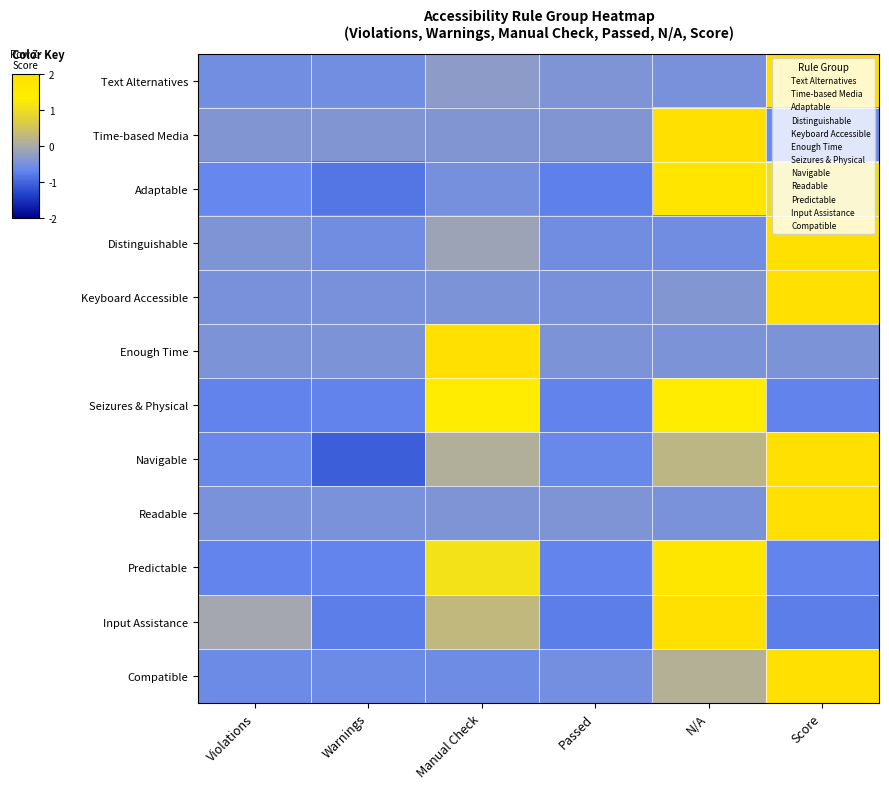

Reading left to right, list all the values displayed in this chart.

Text Alternatives: Violations=-0.5	Warnings=-0.5	Manual Check=-0.3	Passed=-0.4	N/A=-0.5	Score=2.2
Time-based Media: Violations=-0.4	Warnings=-0.4	Manual Check=-0.4	Passed=-0.4	N/A=2.2	Score=-0.6
Adaptable: Violations=-0.7	Warnings=-0.8	Manual Check=-0.5	Passed=-0.7	N/A=1.7	Score=1.0
Distinguishable: Violations=-0.4	Warnings=-0.6	Manual Check=-0.1	Passed=-0.6	N/A=-0.6	Score=2.2
Keyboard Accessible: Violations=-0.5	Warnings=-0.5	Manual Check=-0.4	Passed=-0.5	N/A=-0.4	Score=2.2
Enough Time: Violations=-0.4	Warnings=-0.4	Manual Check=2.2	Passed=-0.4	N/A=-0.4	Score=-0.4
Seizures & Physical: Violations=-0.7	Warnings=-0.7	Manual Check=1.4	Passed=-0.7	N/A=1.4	Score=-0.7
Navigable: Violations=-0.6	Warnings=-1.1	Manual Check=0.1	Passed=-0.6	N/A=0.2	Score=2.0
Readable: Violations=-0.5	Warnings=-0.5	Manual Check=-0.4	Passed=-0.4	N/A=-0.5	Score=2.2
Predictable: Violations=-0.7	Warnings=-0.7	Manual Check=1.1	Passed=-0.7	N/A=1.7	Score=-0.7
Input Assistance: Violations=-0.1	Warnings=-0.8	Manual Check=0.3	Passed=-0.8	N/A=2.0	Score=-0.8
Compatible: Violations=-0.6	Warnings=-0.6	Manual Check=-0.6	Passed=-0.5	N/A=0.1	Score=2.2